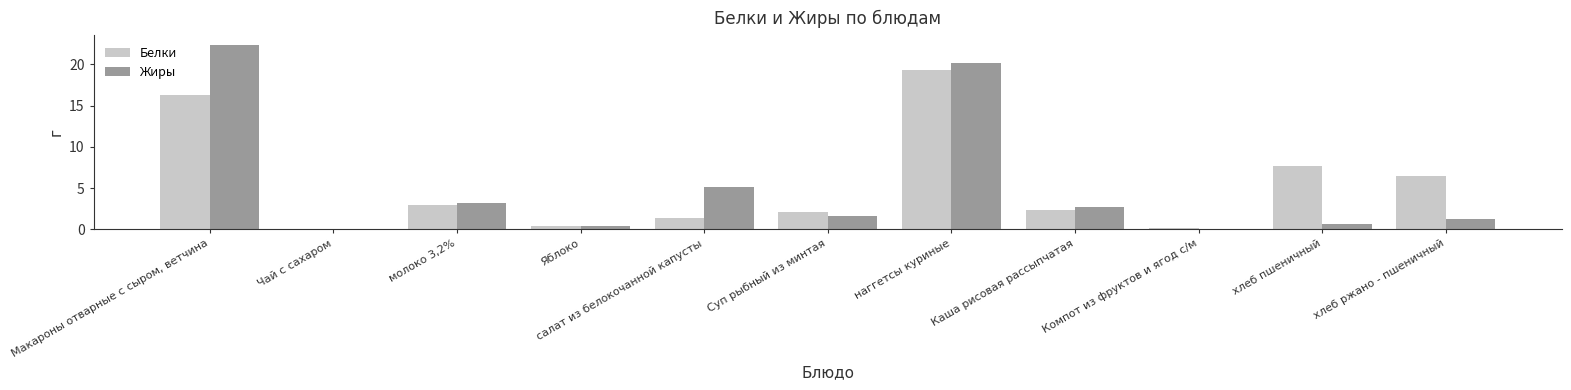

The Белки series shows 1.4 at салат из белокочанной капусты. True or false?

True